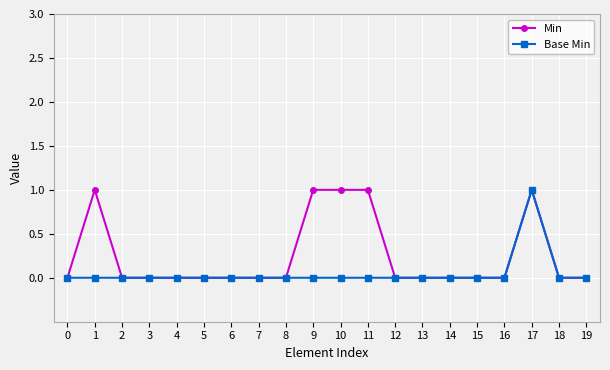

Count the Base Min values in the range 0 to 1.

20